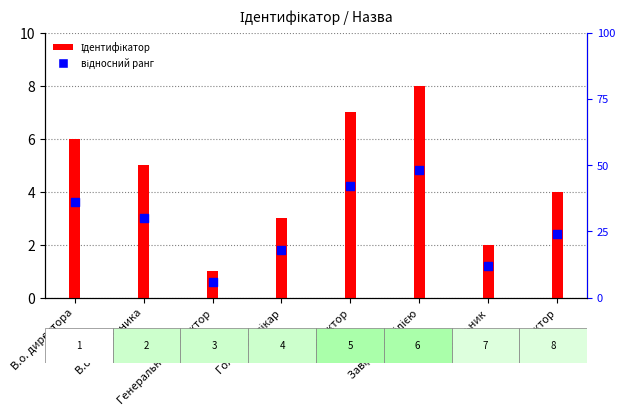

Which series has the largest total across all categories?

Ідентифікатор